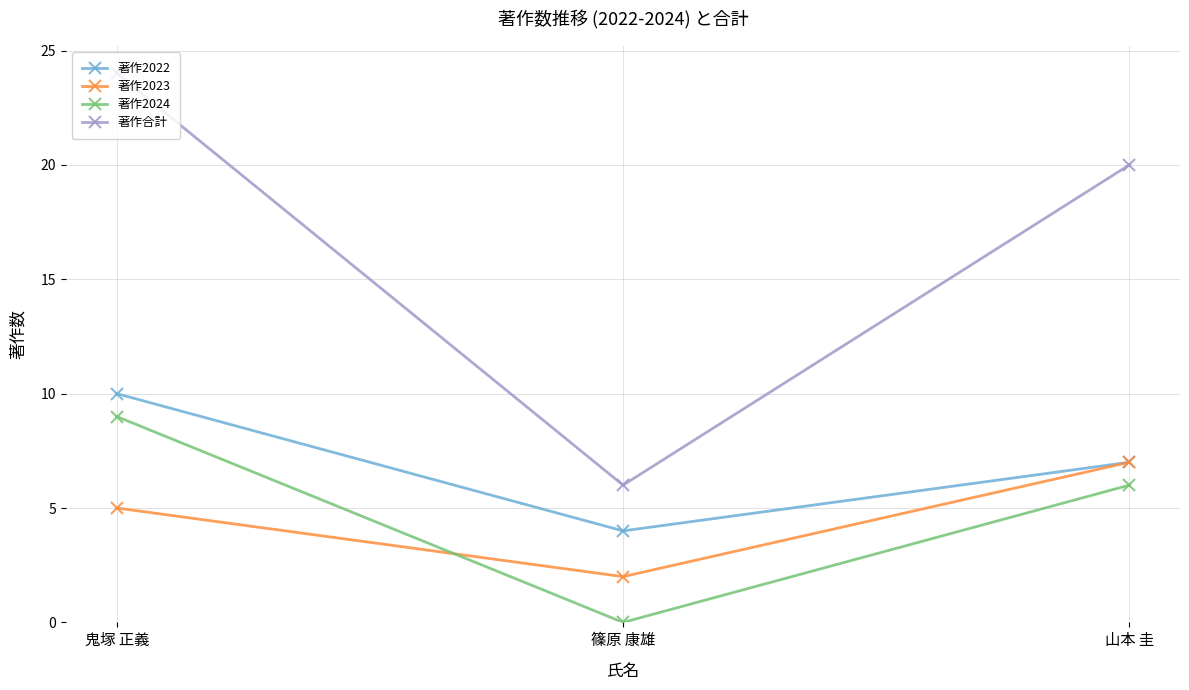

Which series changed the most between 篠原 康雄 and 山本 圭?

著作合計